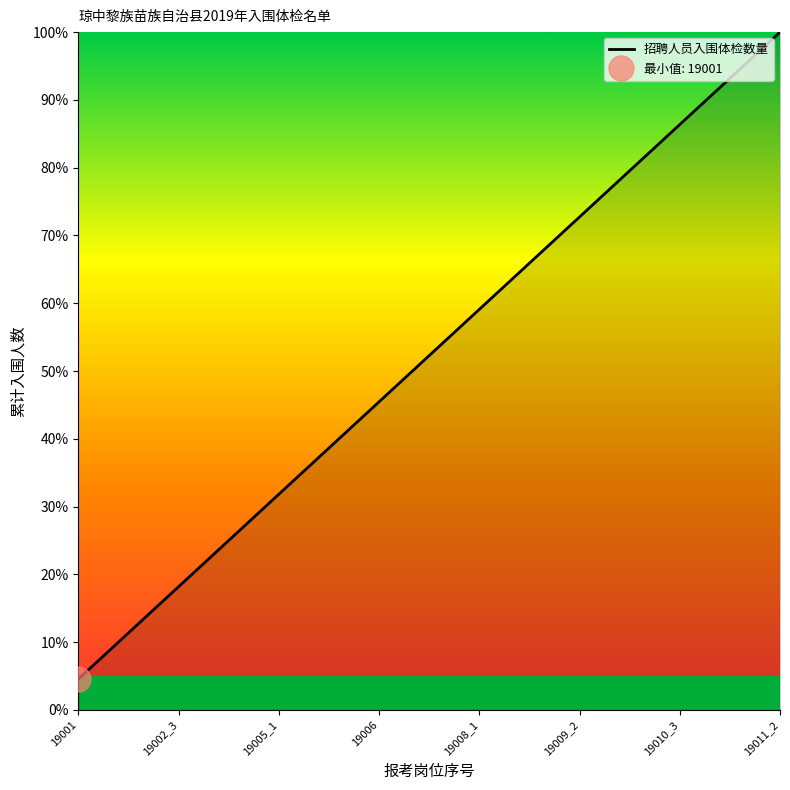

What is the lowest value of the 招聘人员入围体检数量 series?

4.5